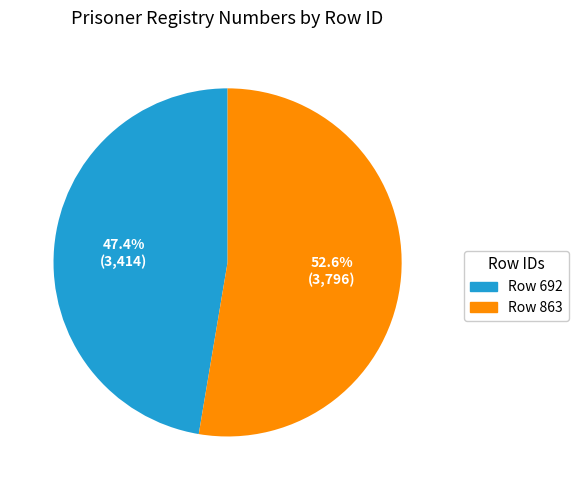

Does any single category account for the majority?

Yes